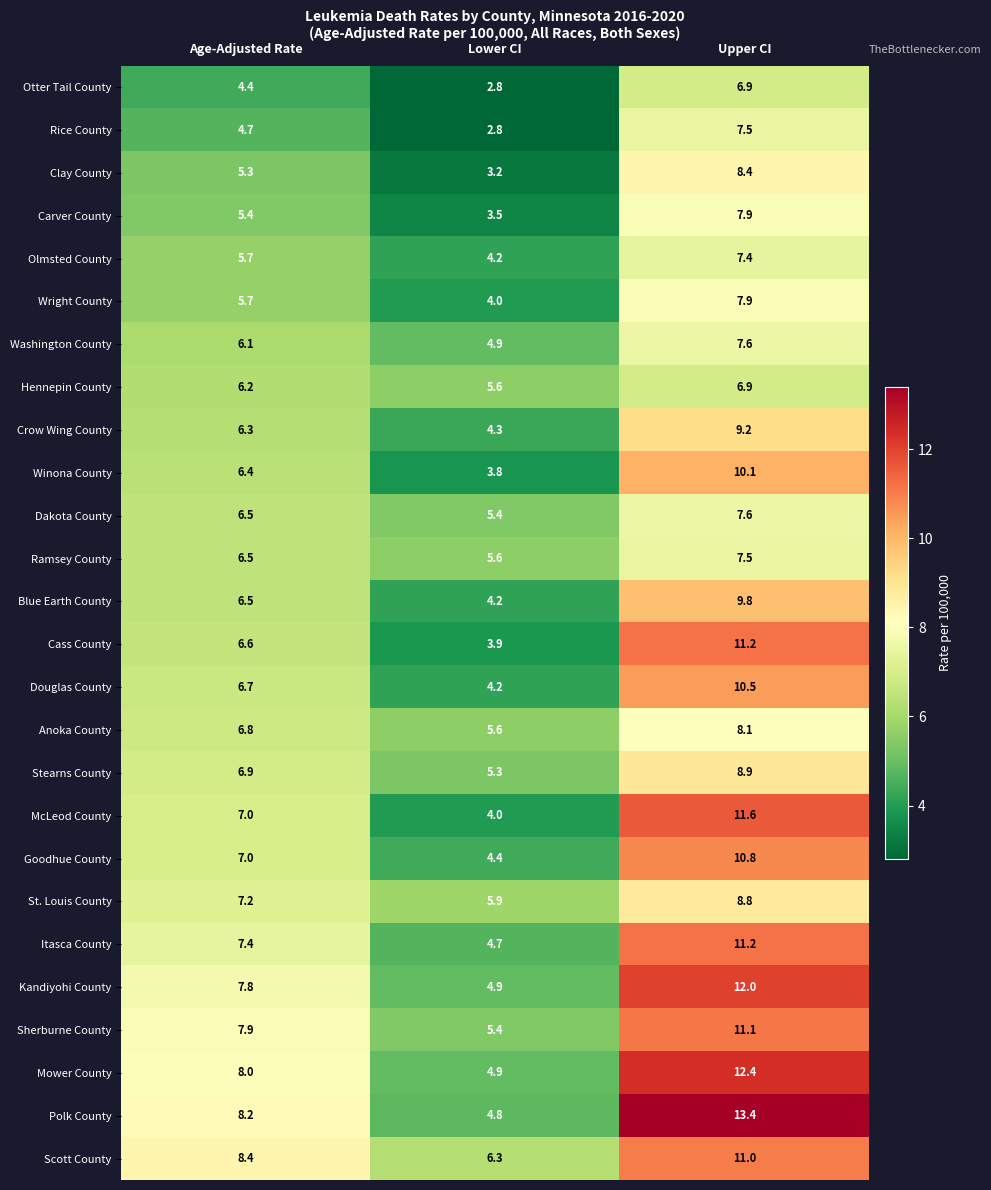

Rank the categories by Scott County value from lowest to highest.

Lower CI, Age-Adjusted Rate, Upper CI